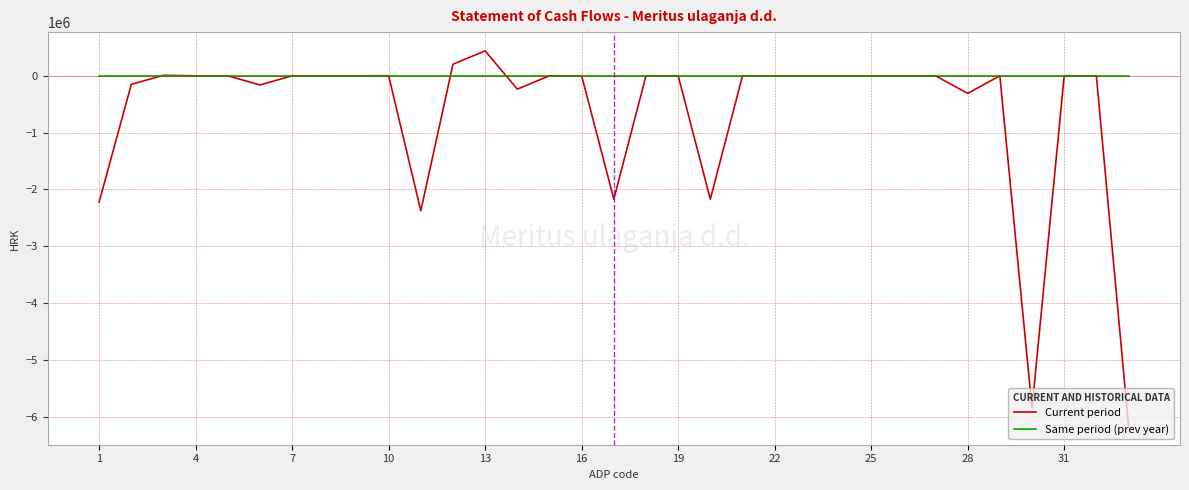

Which series has the largest range (max minus min)?

Current period